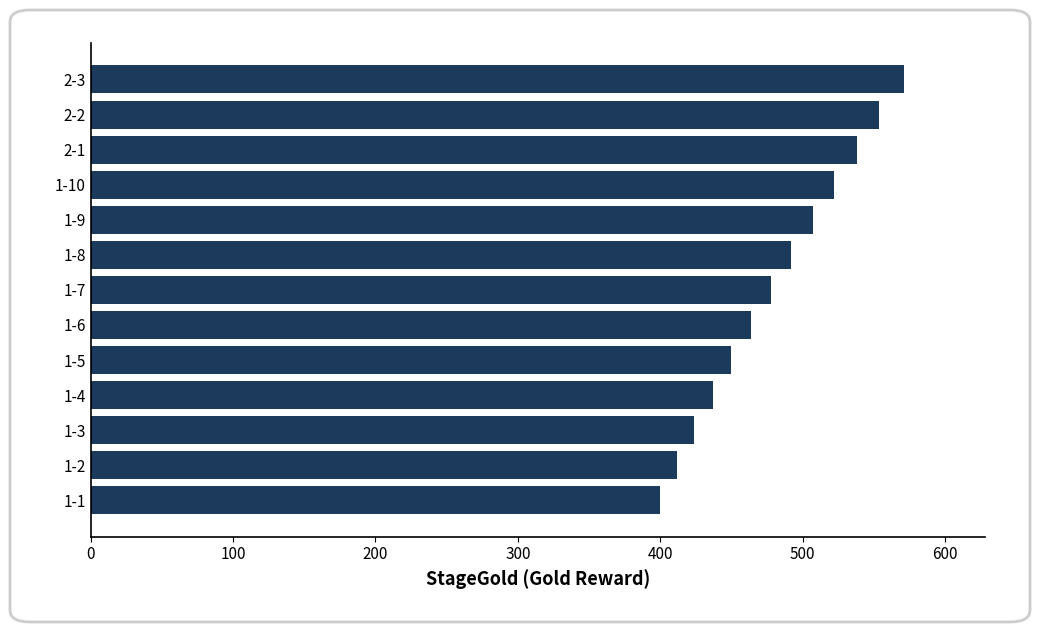

Rank the categories by value from lowest to highest.

1-1, 1-2, 1-3, 1-4, 1-5, 1-6, 1-7, 1-8, 1-9, 1-10, 2-1, 2-2, 2-3